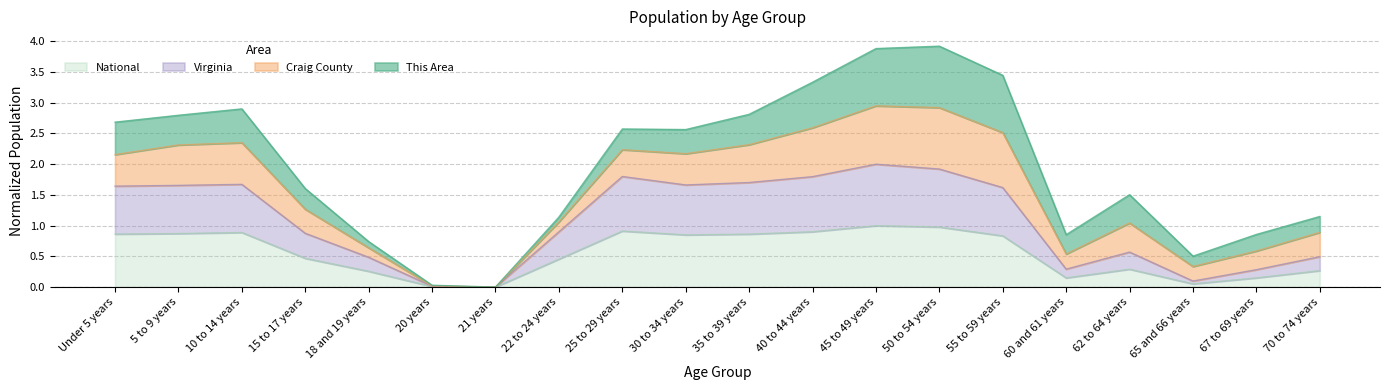

The National series shows 0.0 at 20 years. True or false?

True